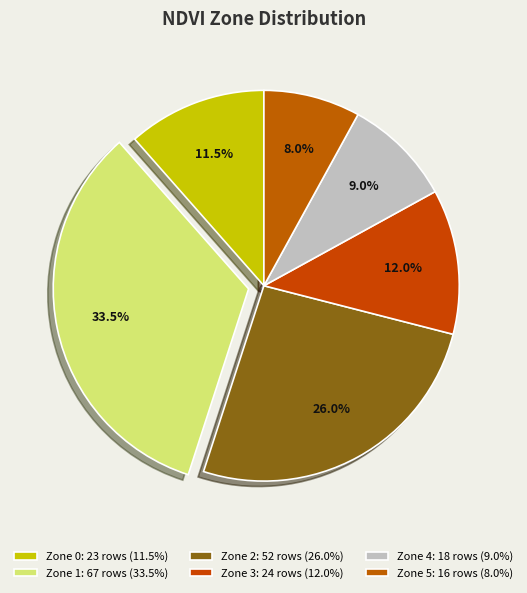

Does any single category account for the majority?

No